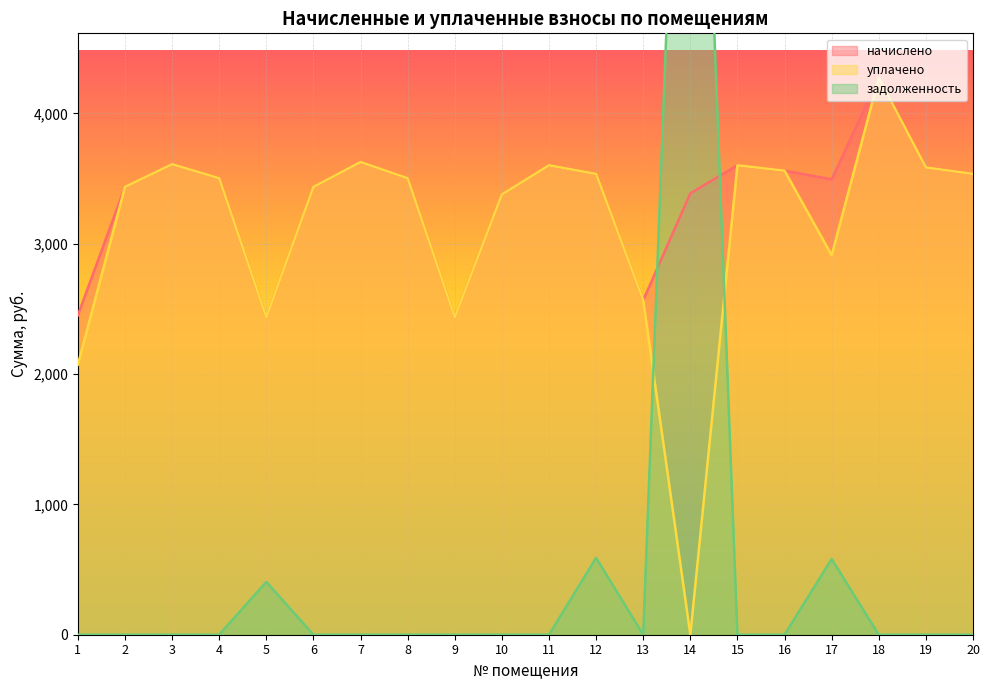

The начислено series shows 3502.4 at 8. True or false?

True